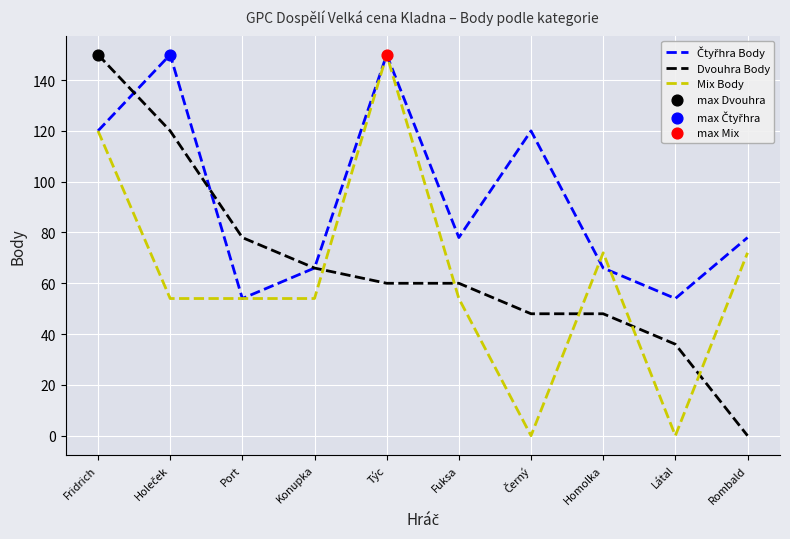

The Mix Body series shows 0 at Látal. True or false?

True